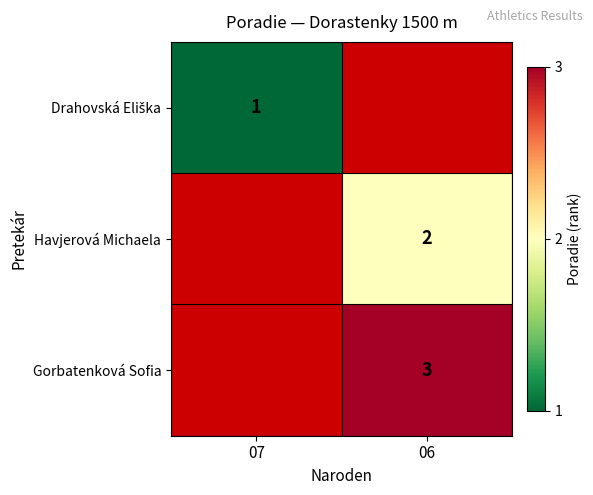

True or false: Gorbatenková Sofia has a value of 2 at 06.

False